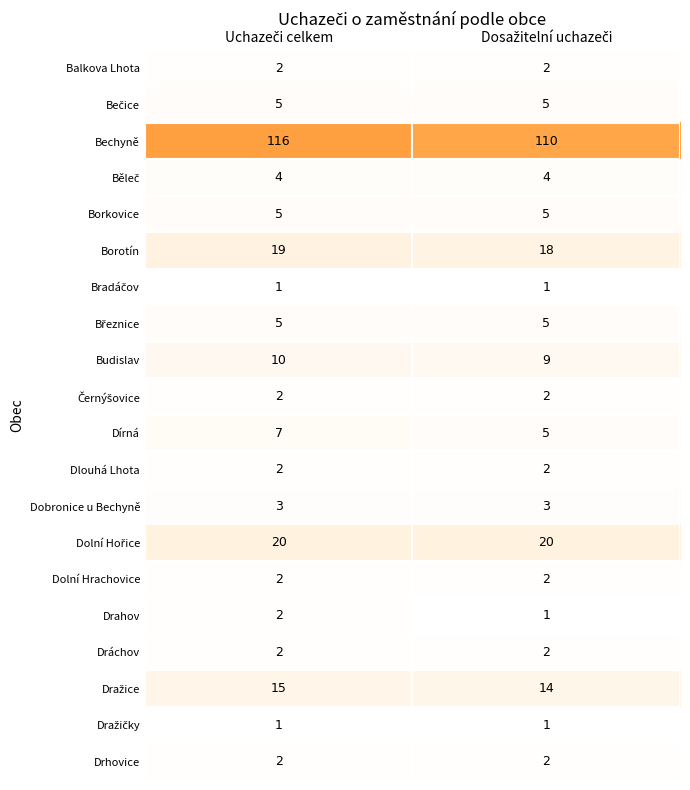

What is the maximum value shown in the chart?

116